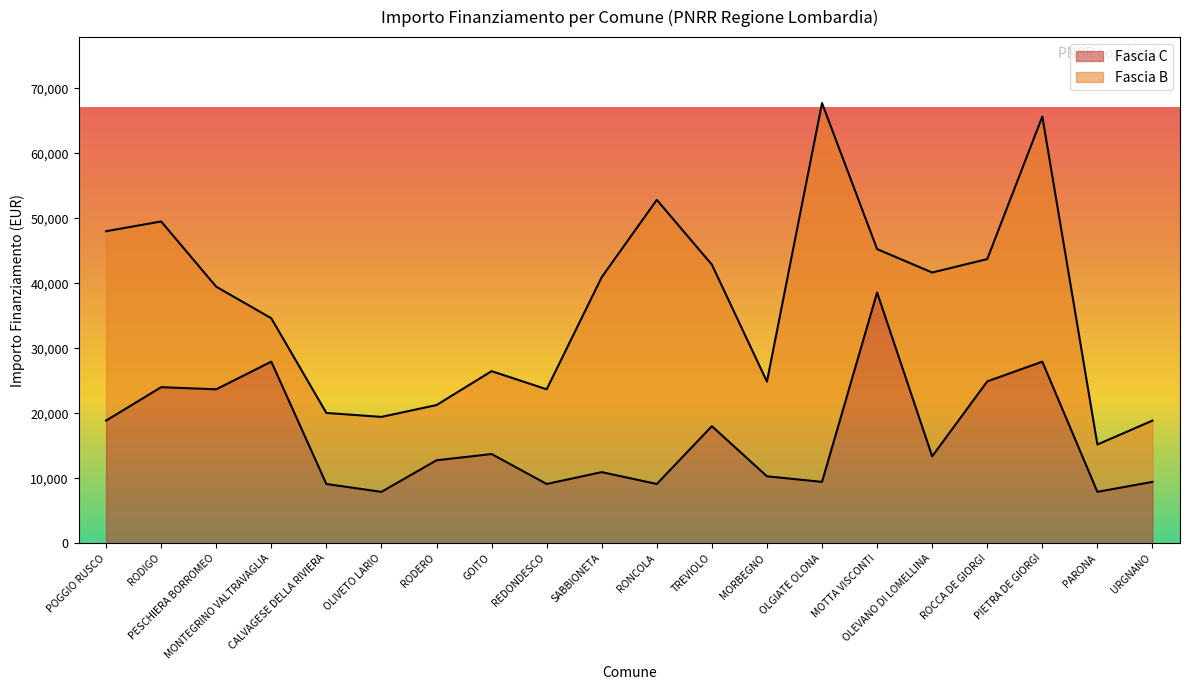

What is the label of the 8th point from the right?

MORBEGNO